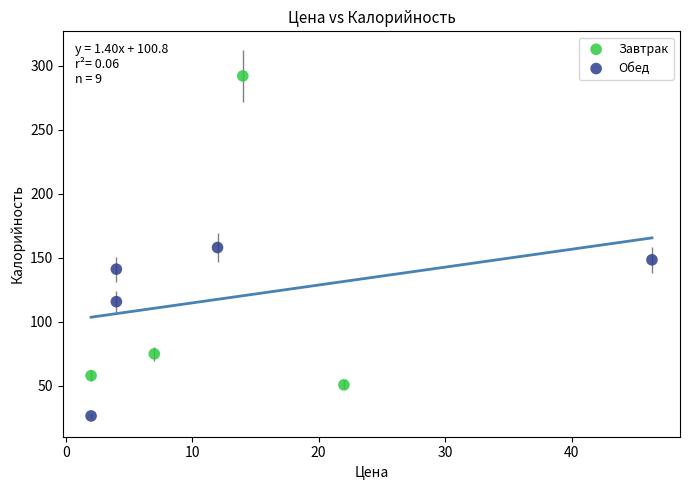

Which series contains the lowest Y value?

Обед